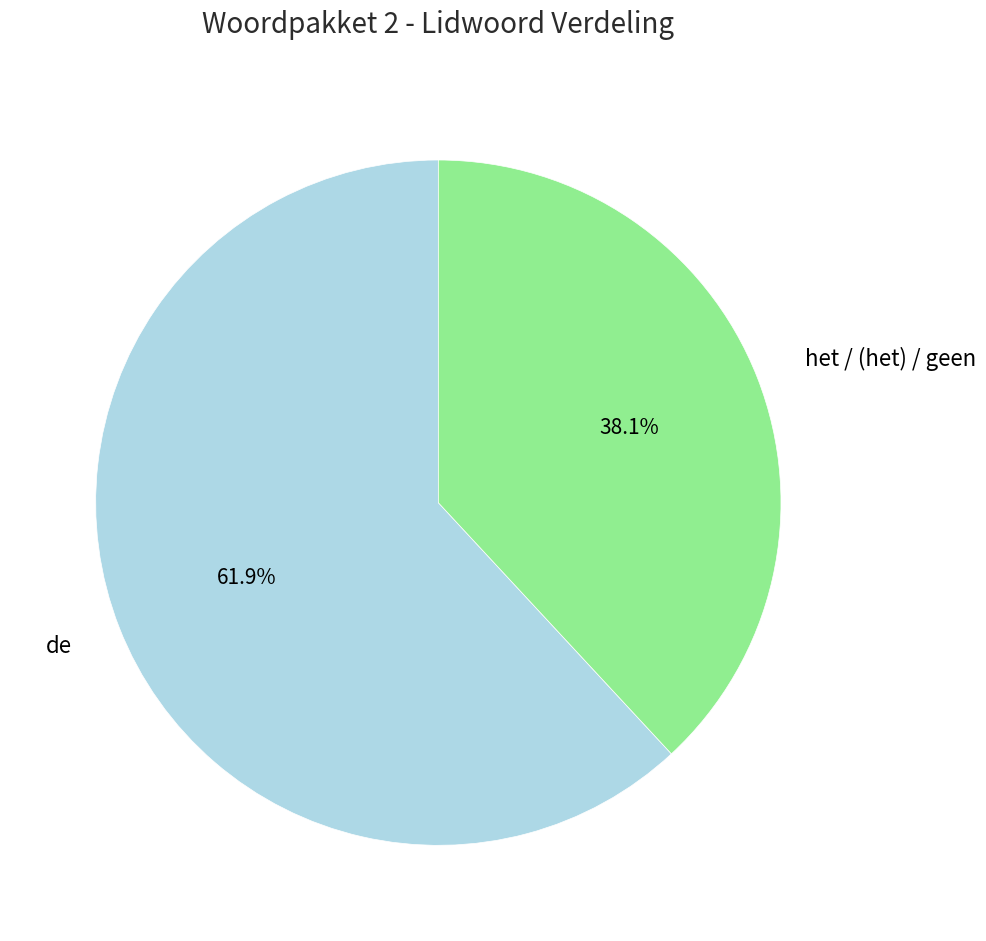

Is de the majority of the pie?

Yes